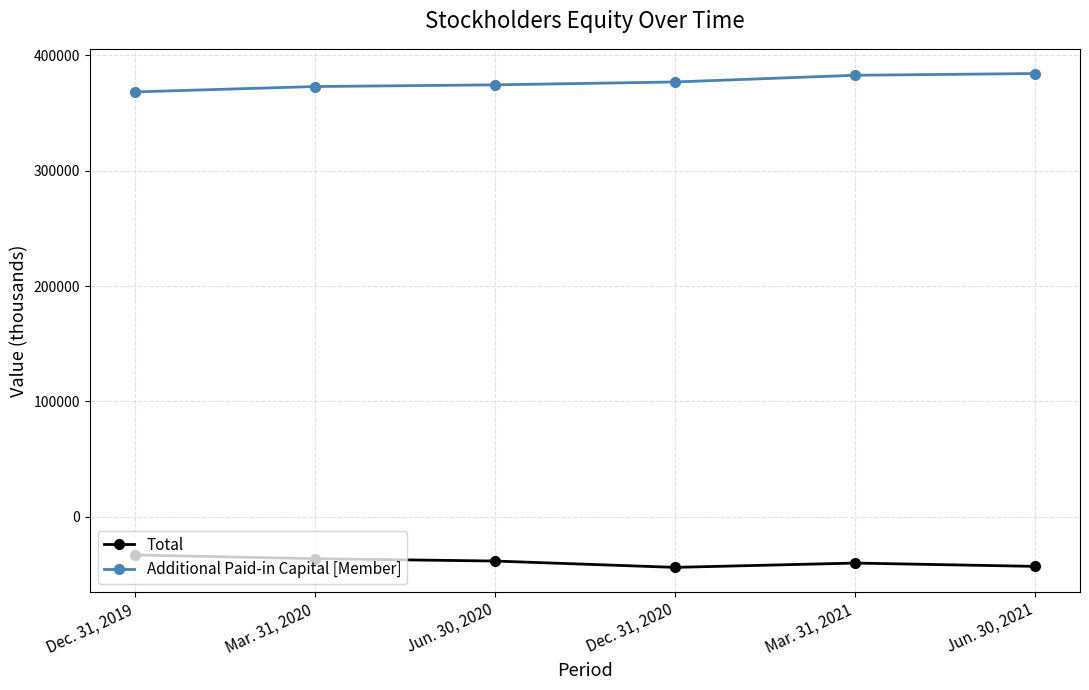

True or false: Additional Paid-in Capital [Member] and Total cross at least once.

False